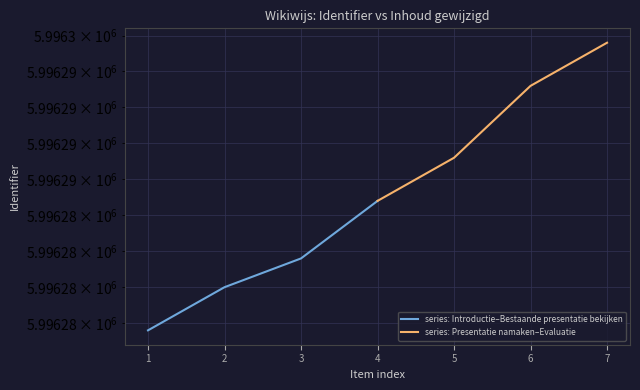

What is the difference between the highest and lowest values at 3?

11